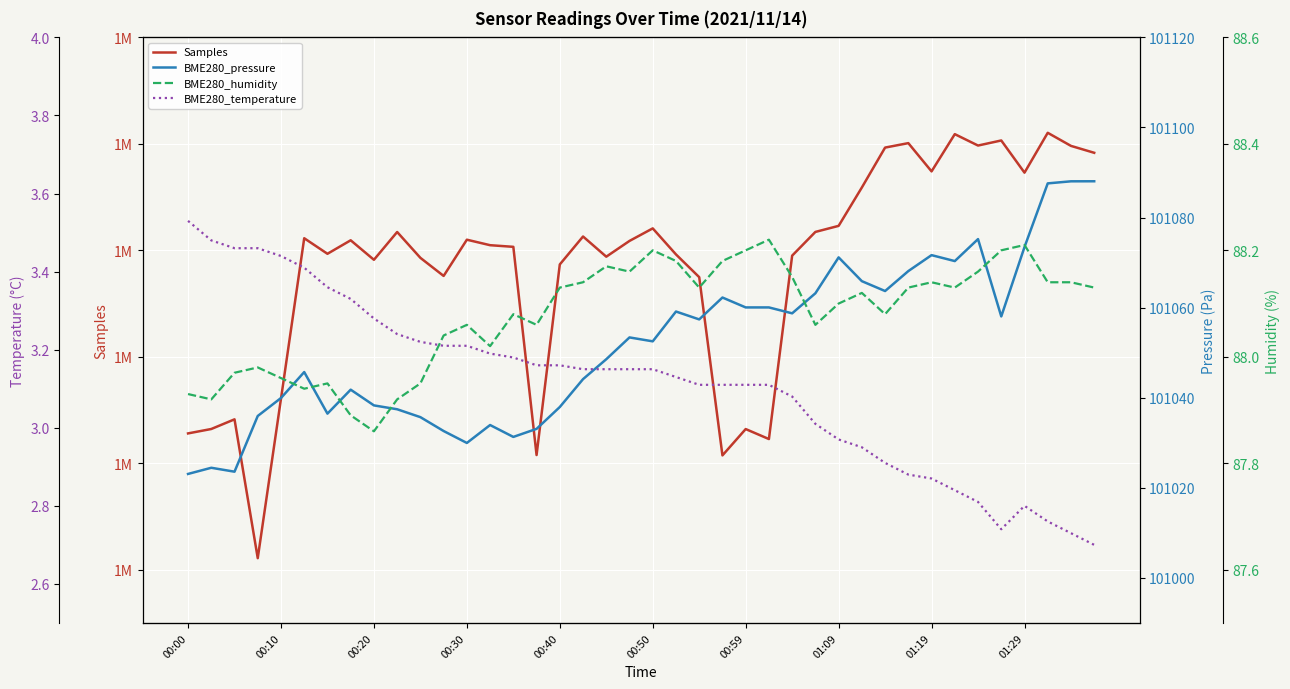

What is the difference between the maximum and minimum values in the BME280_temperature series?

0.8